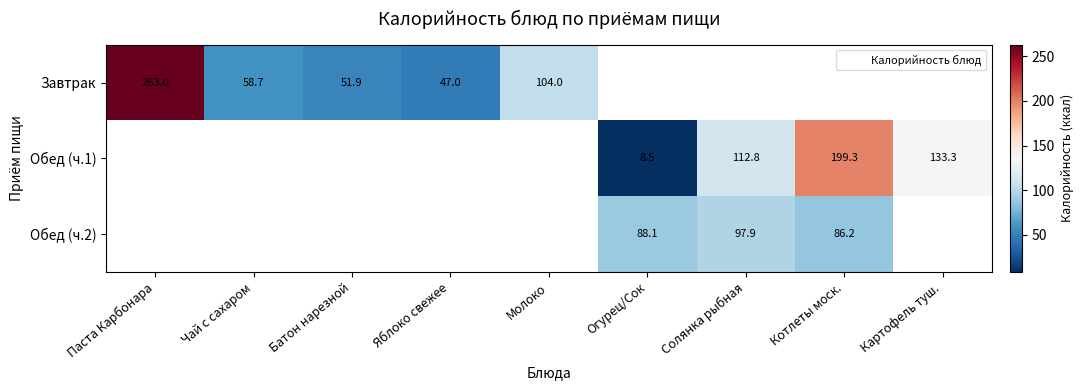

What is the sum of the Завтрак values at Чай с сахаром and Паста Карбонара?

321.7